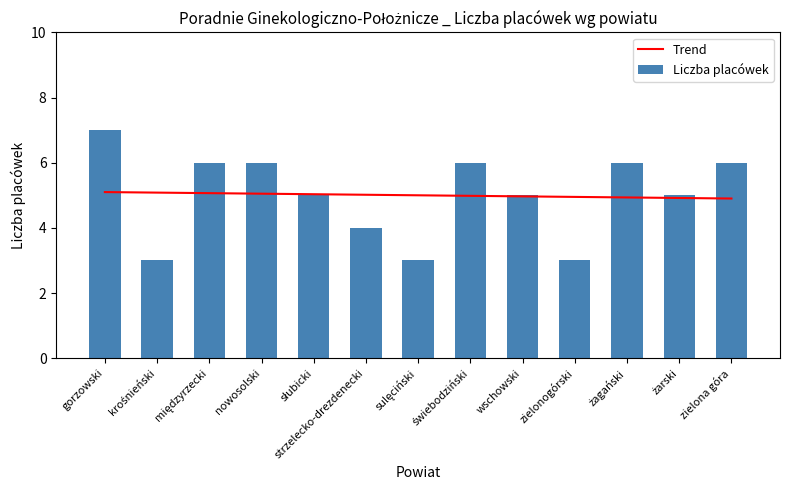

What is the average value of the Liczba placówek series?

5